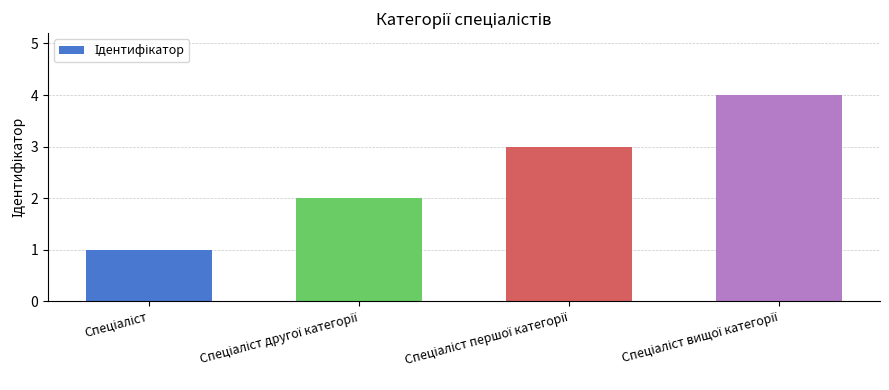

What is the sum of all values?

10